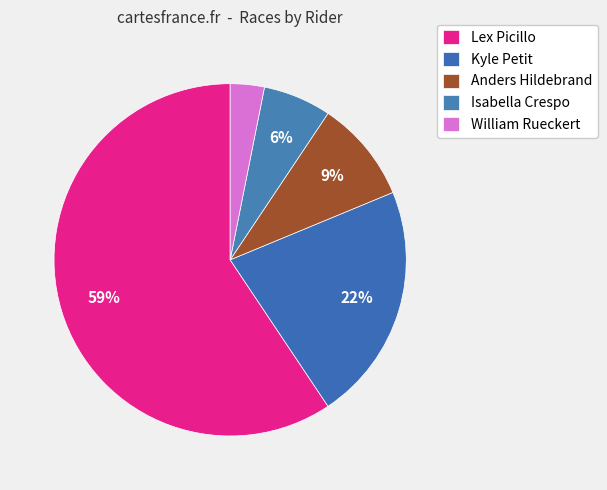

How many segments does this pie chart have?

5